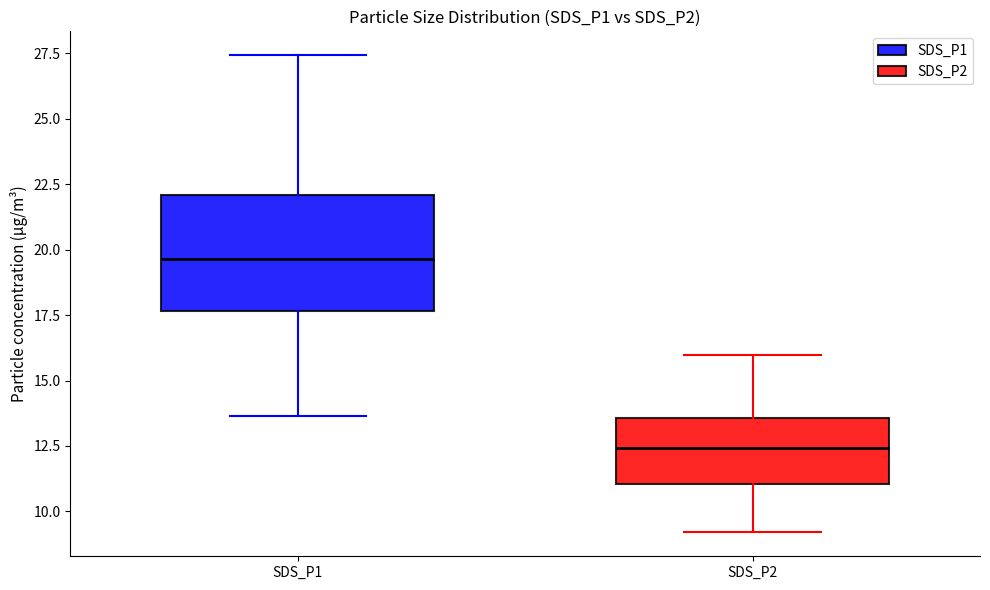

Which box has the highest median line?

SDS_P1